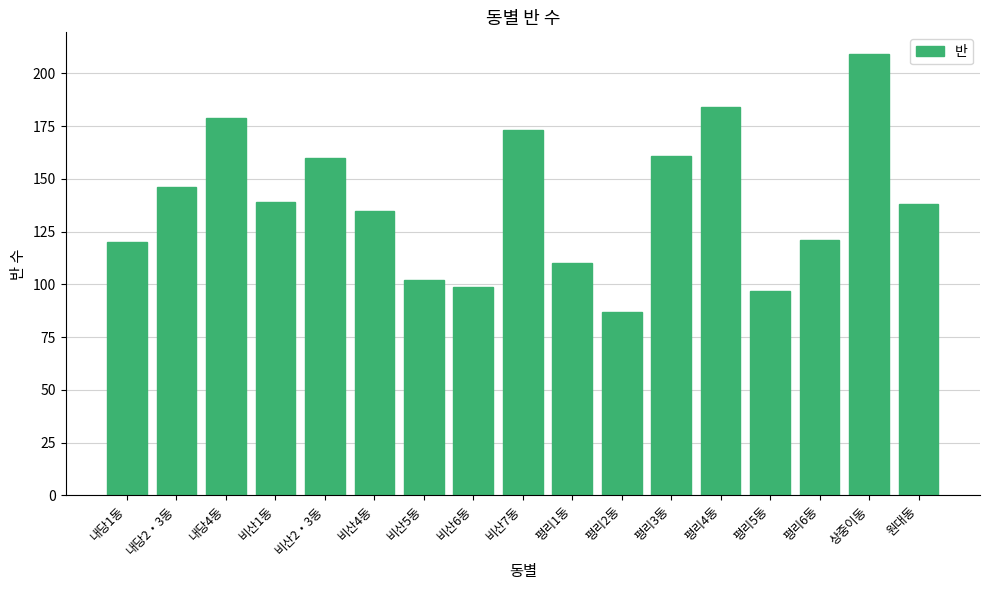

What is the average value?

139